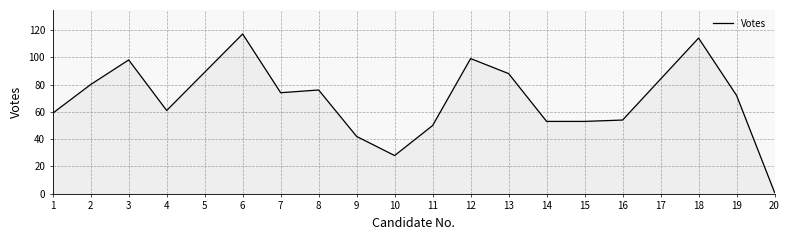

What is the change in value from 13 to 17?

-4